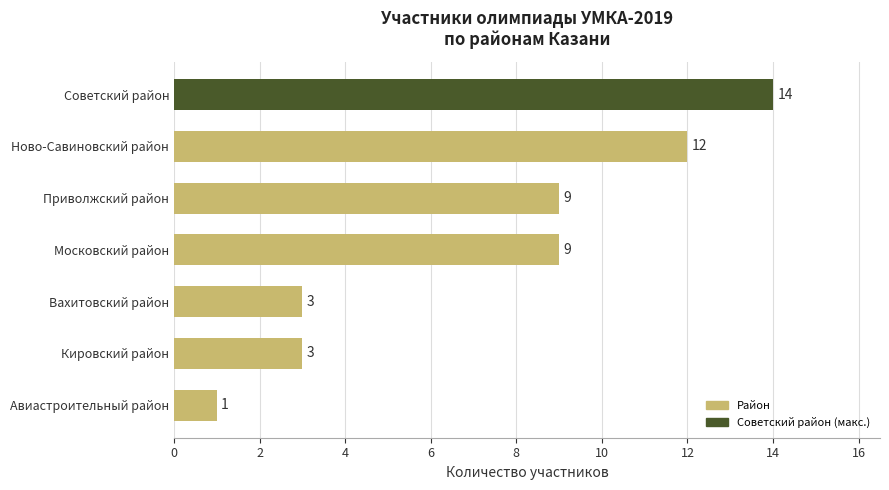

How many categories are shown in the chart?

7